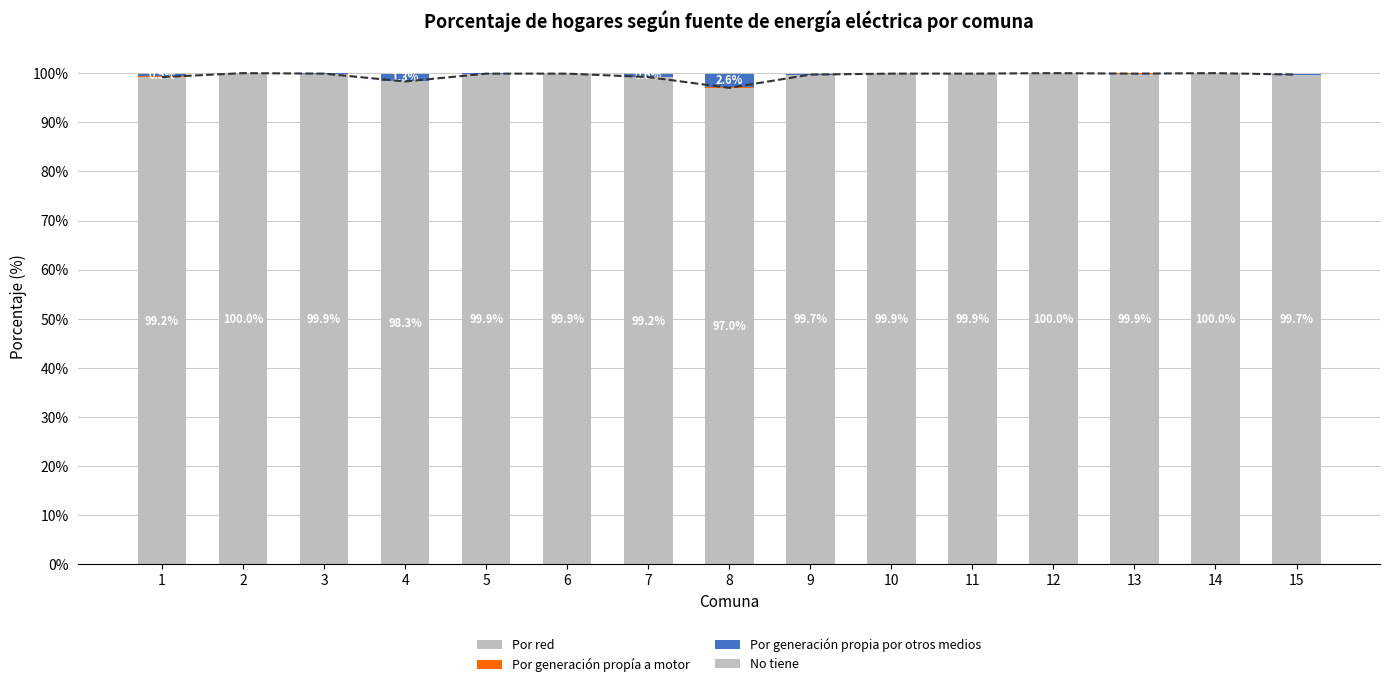

Is the value of Por generación propia por otros medios at 2 greater than the value of Por generación propía a motor at 7?

No